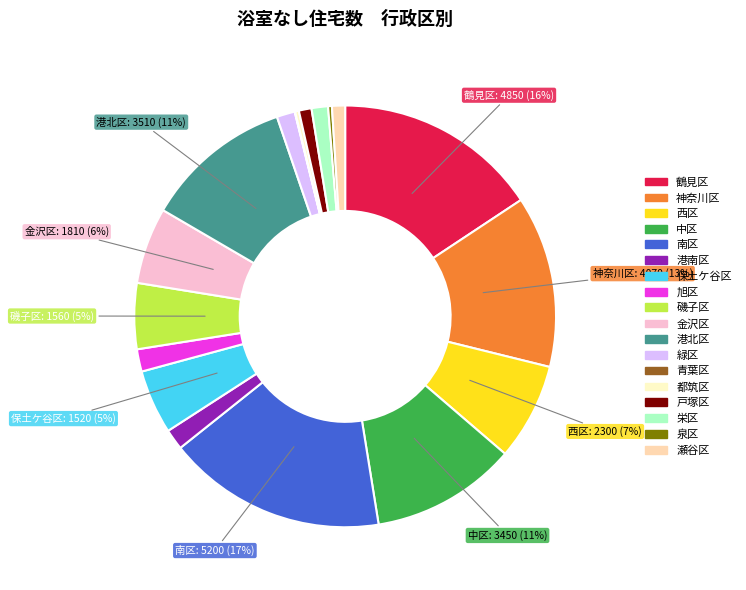

What is the largest slice in the pie chart?

南区